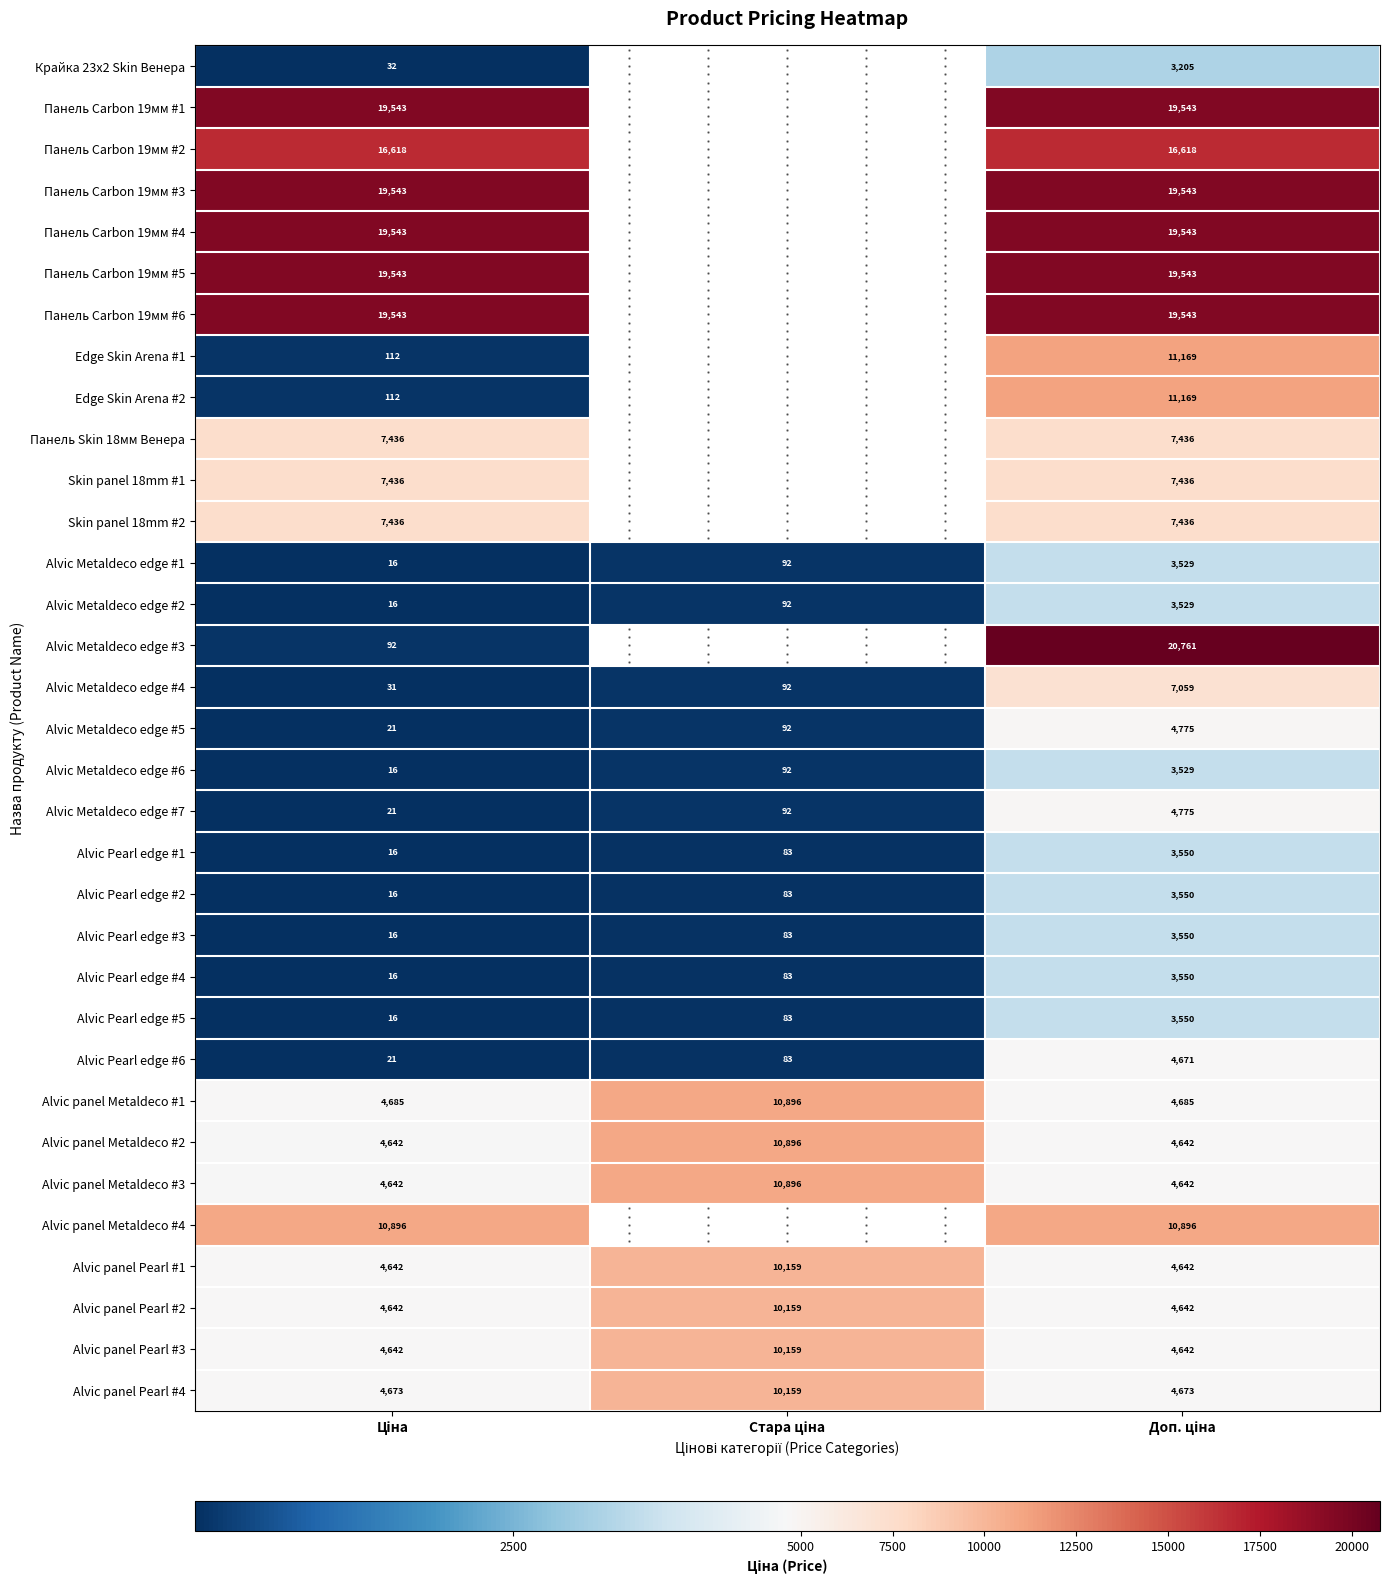

Which series has the largest range (max minus min)?

Alvic Metaldeco edge #3